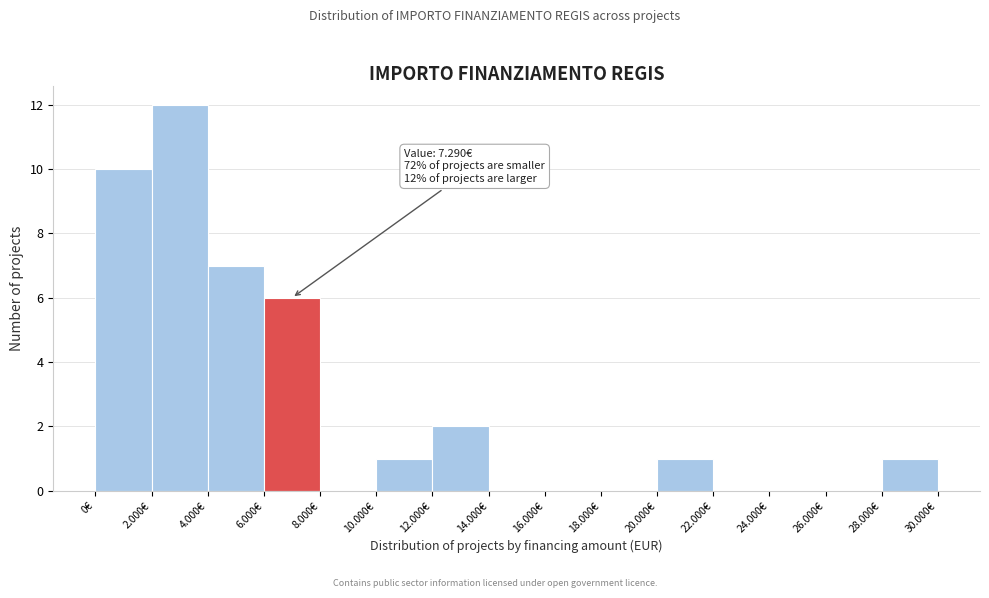

Reading left to right, what are all the values shown in this chart?

0€=10	2.000€=12	4.000€=7	6.000€=6	8.000€=0	10.000€=1	12.000€=2	14.000€=0	16.000€=0	18.000€=0	20.000€=1	22.000€=0	24.000€=0	26.000€=0	28.000€=1